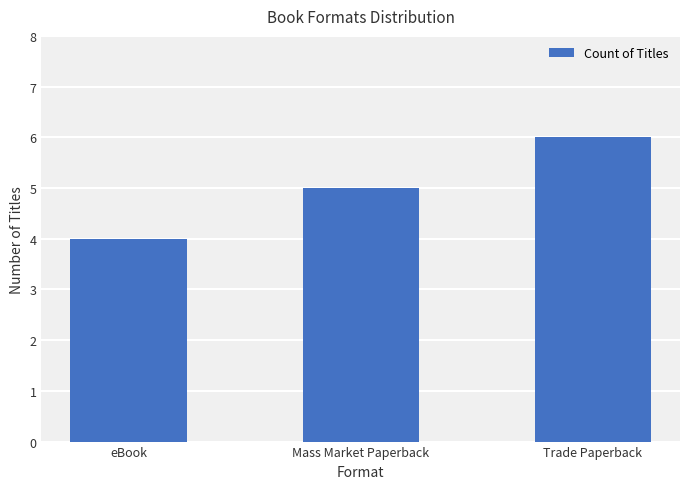

What is the minimum value shown in the chart?

4